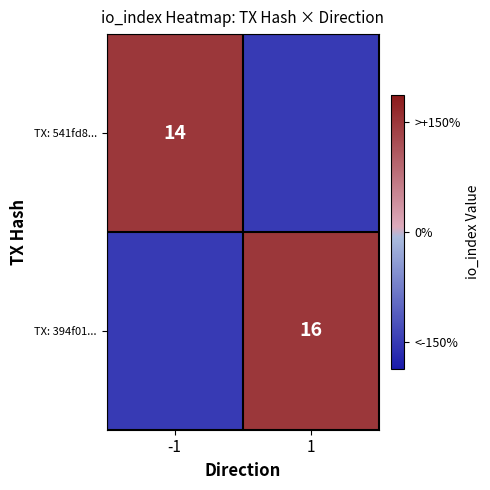

Is it true that TX: 394f01... equals 16 at 1?

True